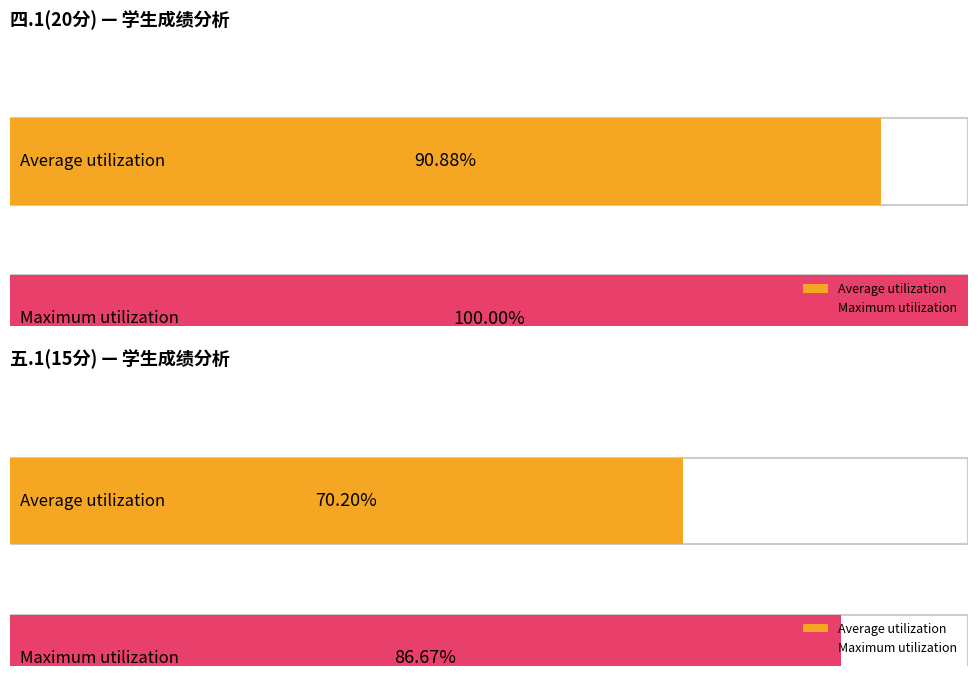

Which series has the widest spread of values?

五.1(15分)